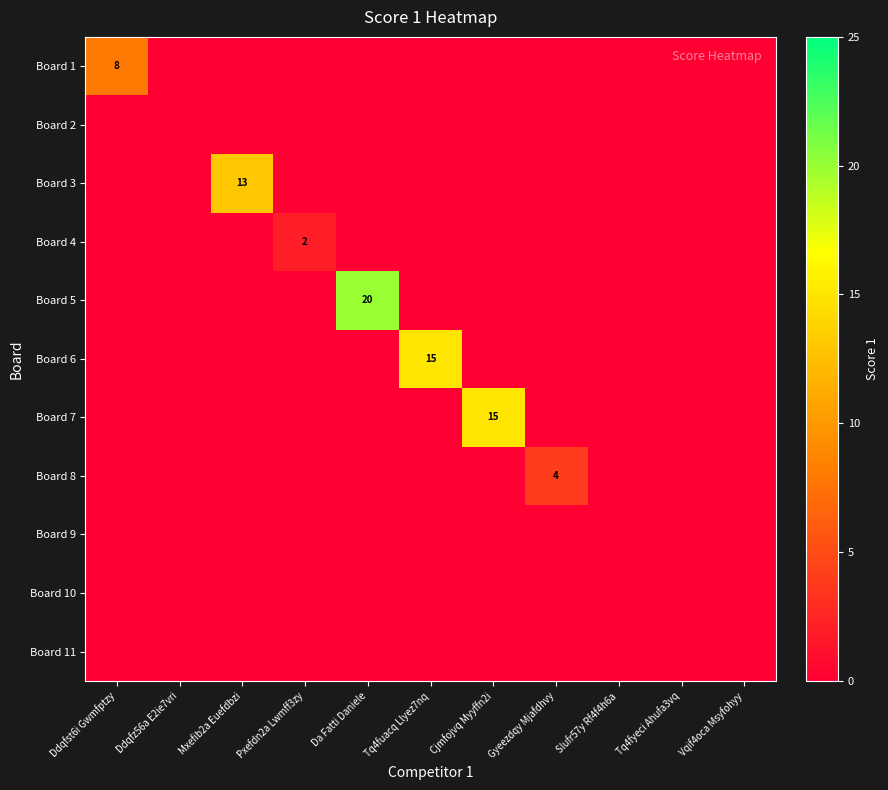

What is the total value across all series at Ddqfst6i Gwmfptzy?

8